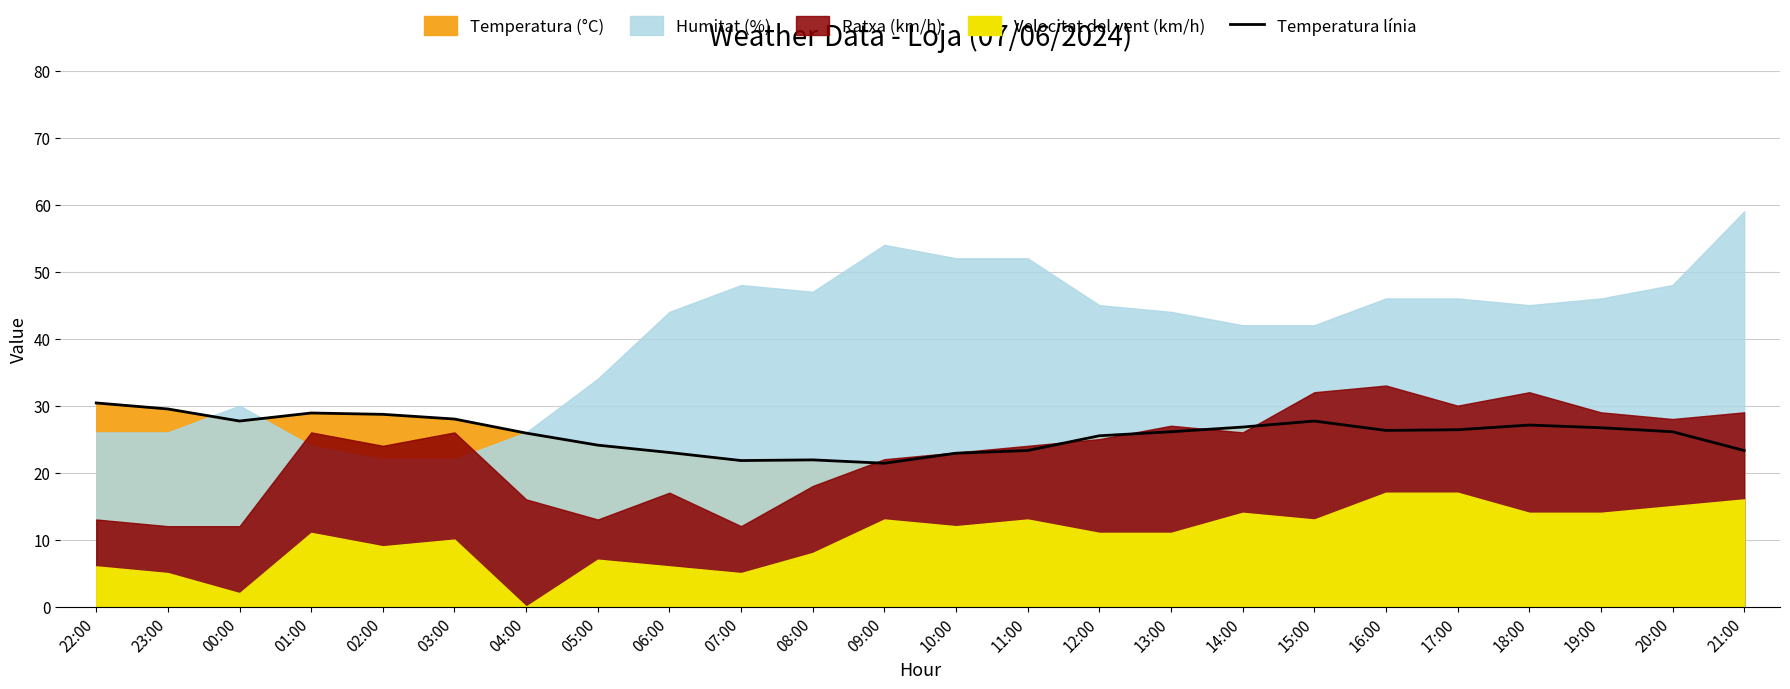

What is the minimum value for Temperatura línia?

21.4